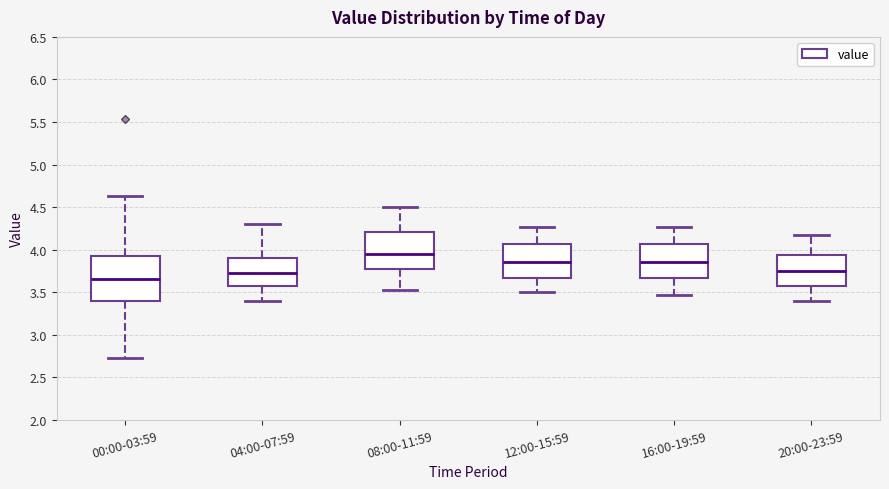

Reading left to right, transcribe this box plot: for each box, give where its median line is, the range the box spans, and where its two whiskers end, as read against the y-axis. The values are not printed on the chart, so give them approximately, as read against the axis.

00:00-03:59: median 3.65, box 3.40 to 3.95, whiskers 2.75 to 4.65
04:00-07:59: median 3.75, box 3.55 to 3.90, whiskers 3.40 to 4.30
08:00-11:59: median 3.95, box 3.75 to 4.20, whiskers 3.55 to 4.50
12:00-15:59: median 3.85, box 3.65 to 4.05, whiskers 3.50 to 4.25
16:00-19:59: median 3.85, box 3.65 to 4.05, whiskers 3.45 to 4.25
20:00-23:59: median 3.75, box 3.55 to 3.95, whiskers 3.40 to 4.15